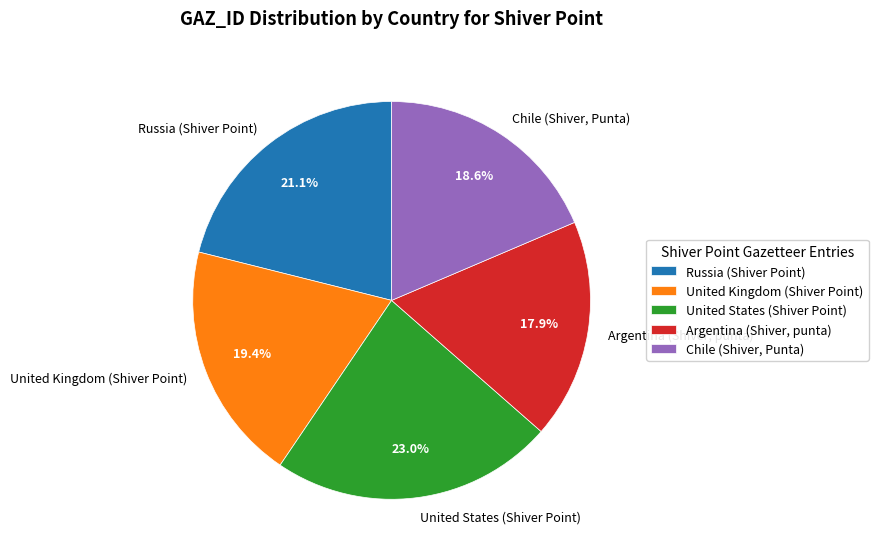

Which category has the biggest portion of the pie?

United States (Shiver Point)